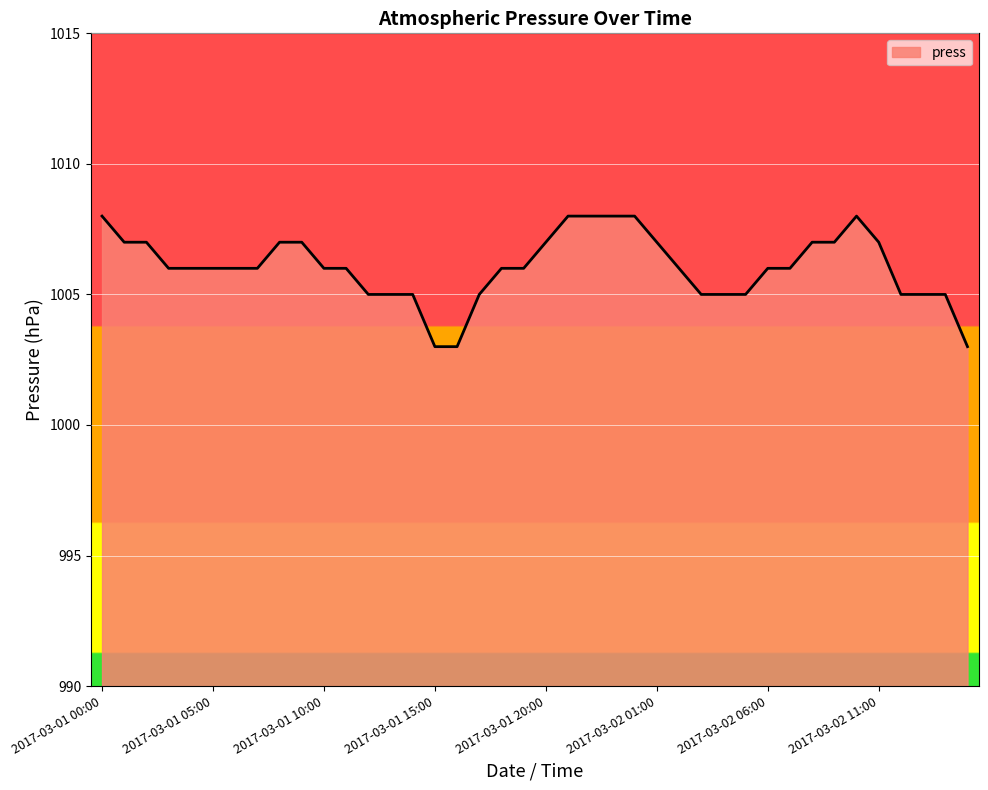

What is the smallest value displayed?

1003